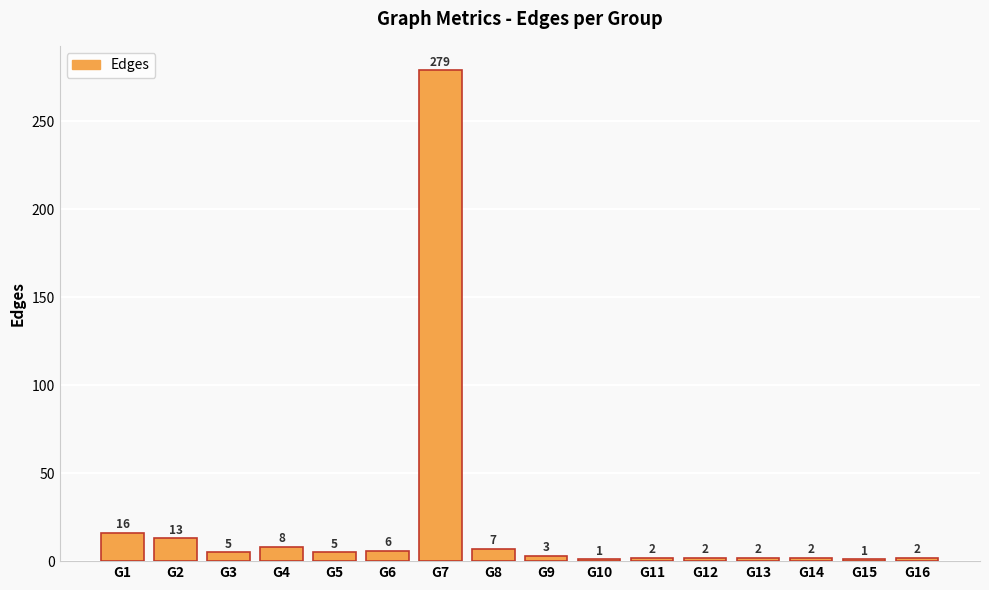

The chart shows a value of 23 at G2. True or false?

False